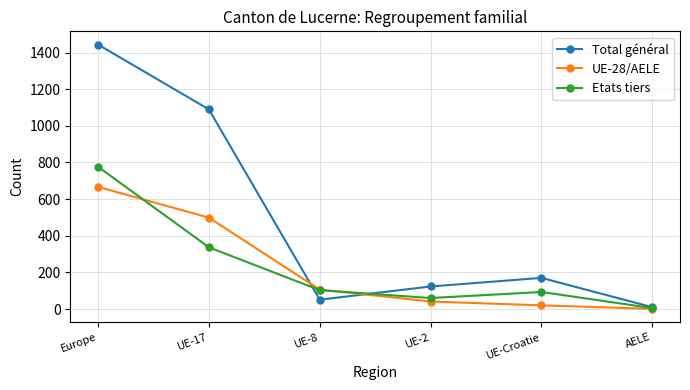

Rank the categories by Total général value from highest to lowest.

Europe, UE-17, UE-Croatie, UE-2, UE-8, AELE